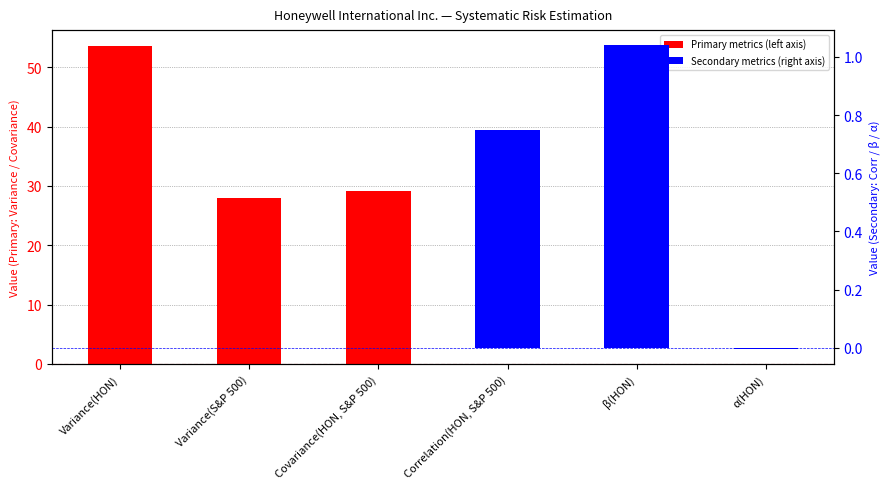

True or false: Primary metrics (left axis) has a value of 12.7 at Covariance(HON, S&P 500).

False